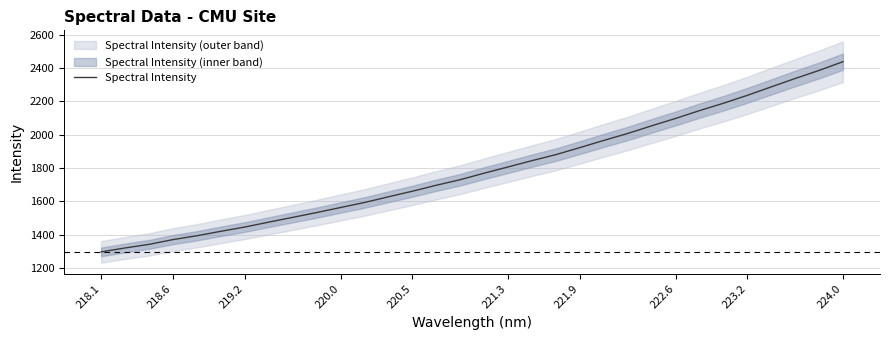

Reading left to right, transcribe all the data shown in this chart.

1296.0	1319.5	1341.3	1369.7	1392.9	1419.6	1445.2	1474.6	1503.2	1532.1	1562.4	1592.6	1626.7	1660.2	1696.0	1729.3	1768.5	1805.8	1843.7	1879.8	1921.8	1965.0	2006.6	2052.4	2096.7	2143.6	2187.7	2235.2	2285.9	2336.3	2384.7	2437.1